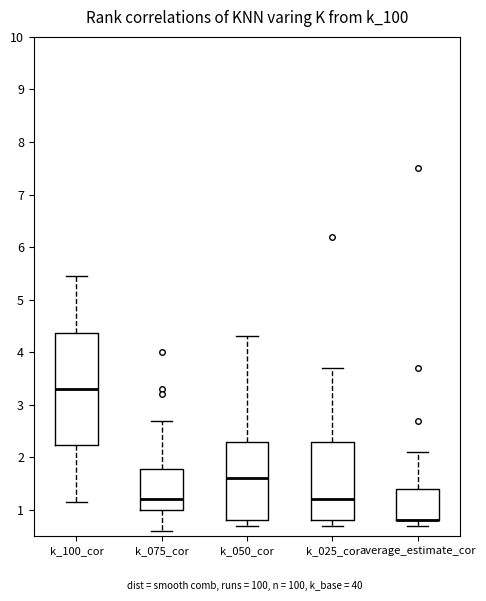

Which box is the tallest, from its lower edge to its upper edge?

k_100_cor